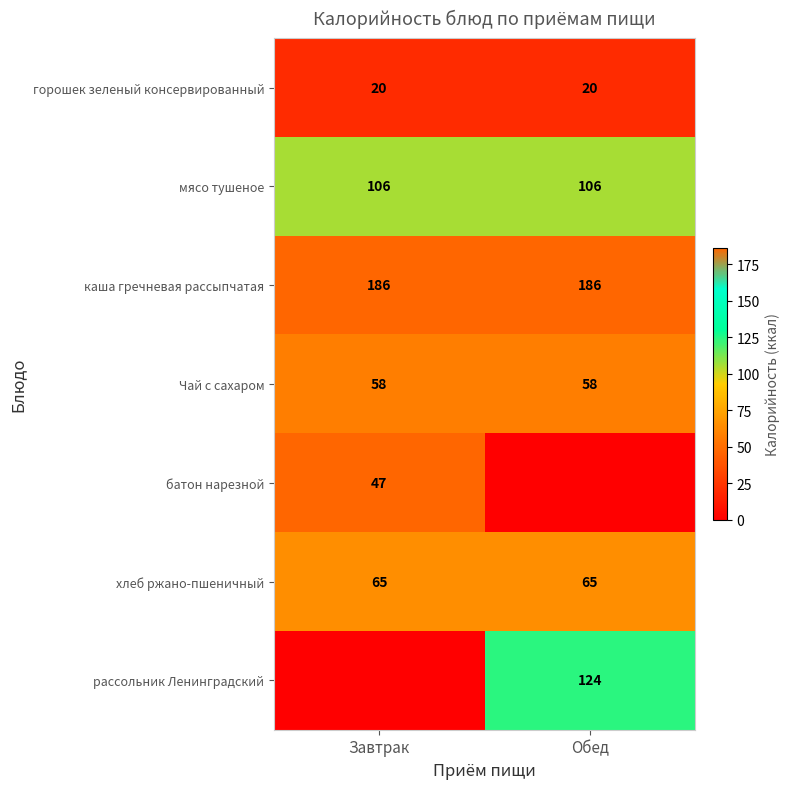

What is the lowest value of the горошек зеленый консервированный series?

20